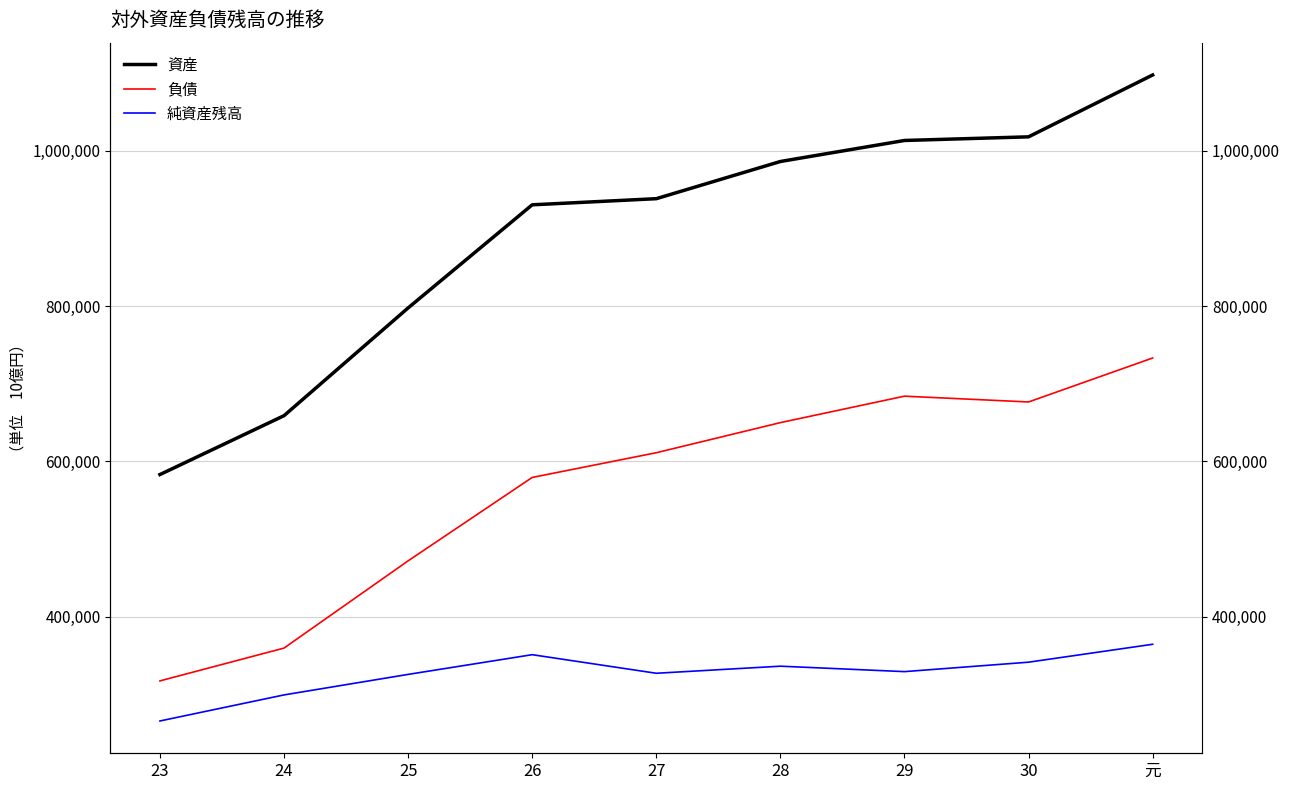

What is the label of the 9th point from the right?

23